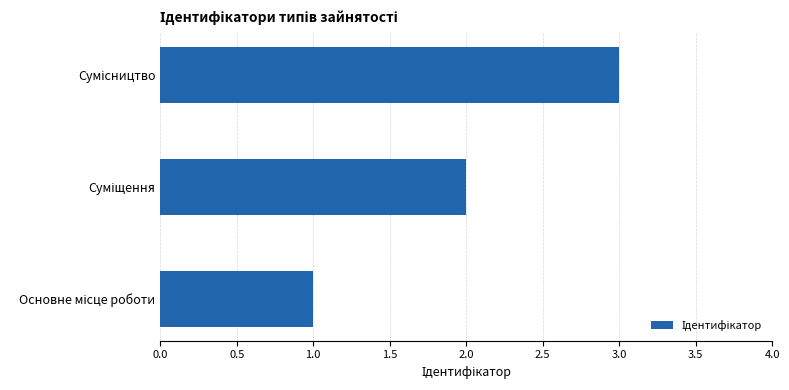

What is the sum of all values?

6